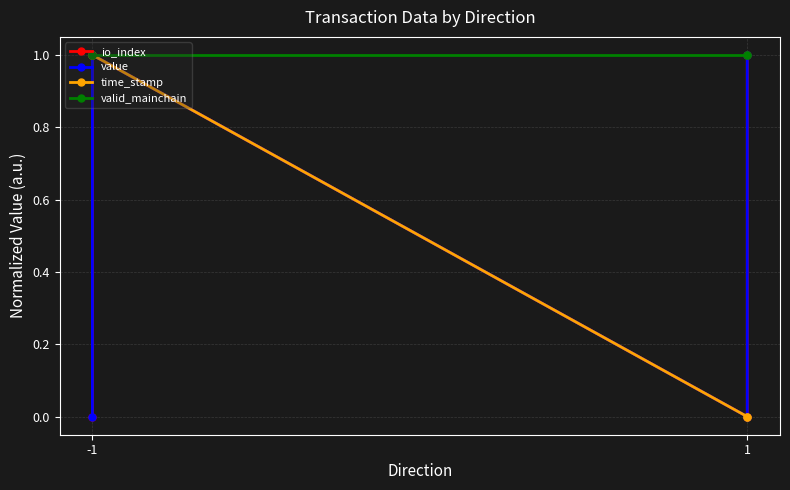

At which category does io_index reach its first local peak?

-1